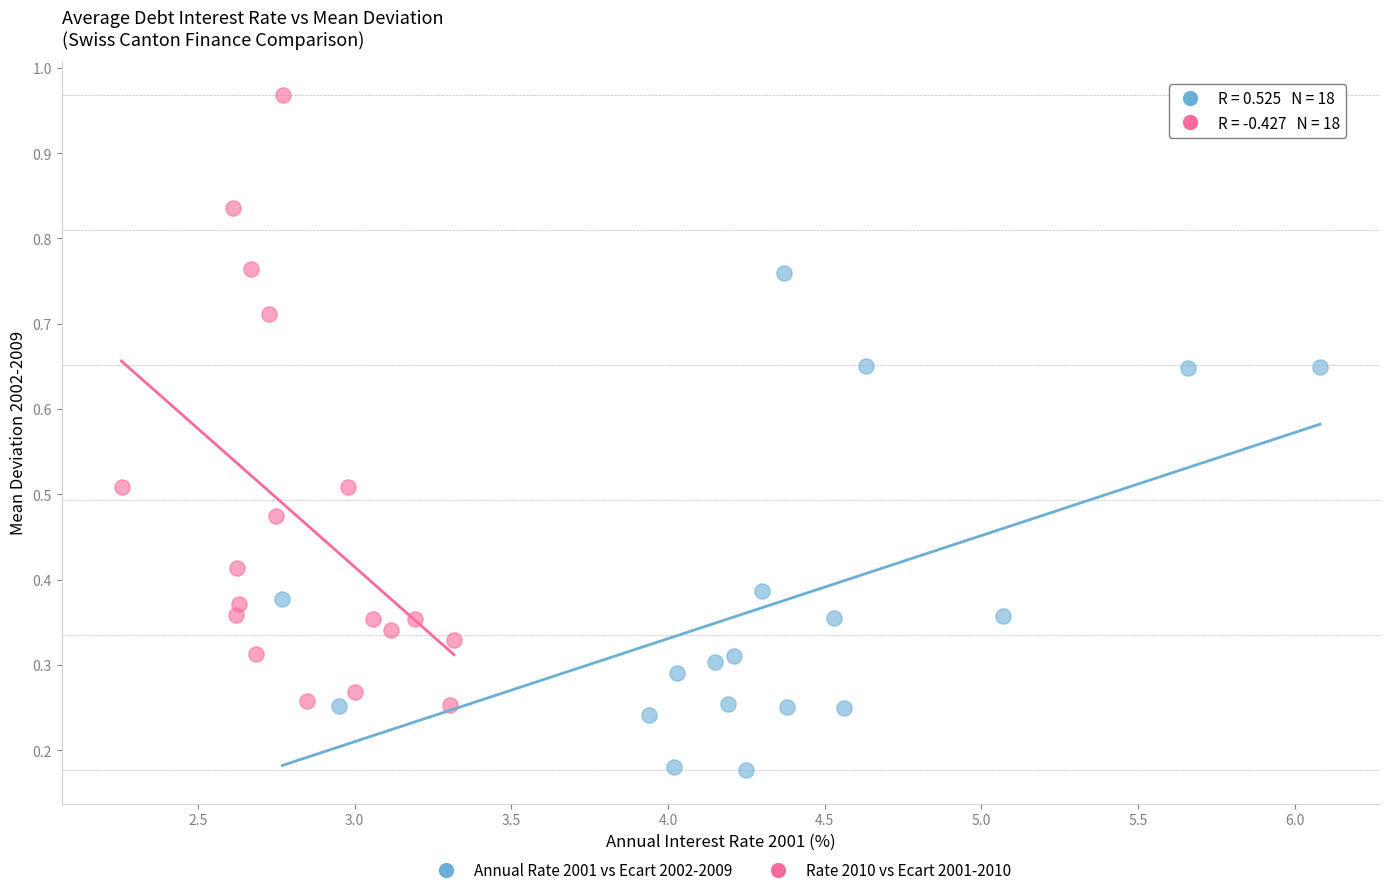

Which series reaches the maximum Y coordinate?

Rate 2010 vs Ecart 2001-2010